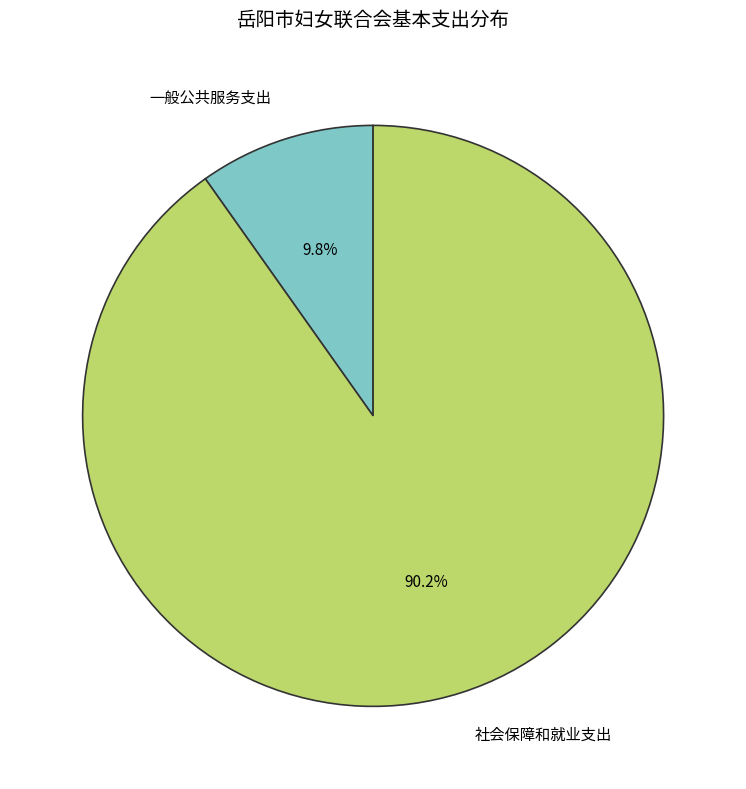

Combined, what portion of the pie is 社会保障和就业支出 and 一般公共服务支出?

100.0%